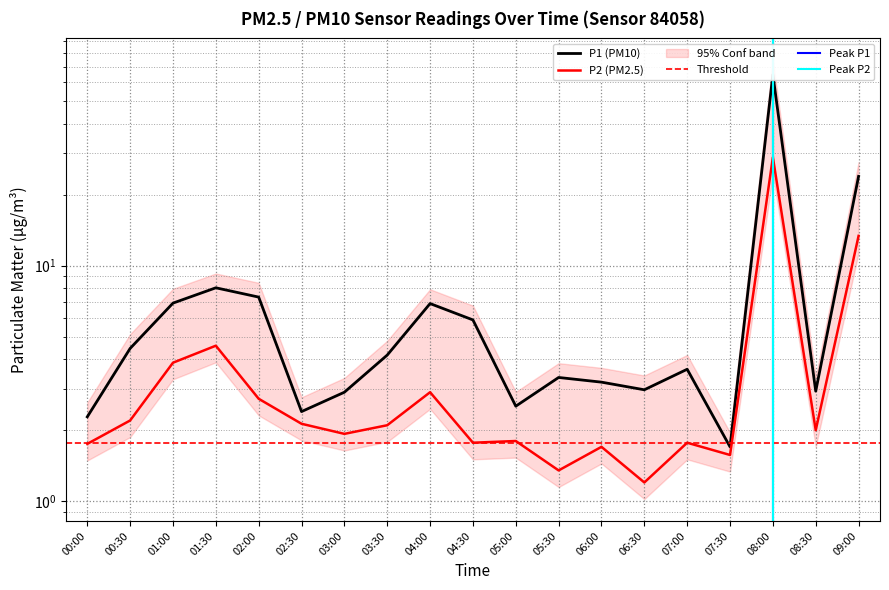

Which series has the largest total across all categories?

P1